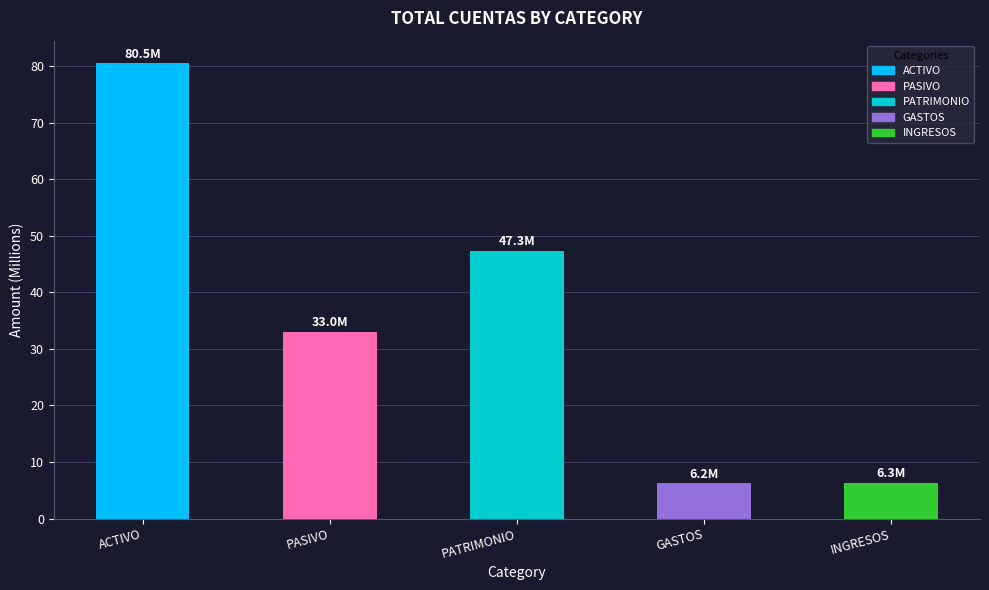

Are the bars grouped side by side (vs. stacked)?

No